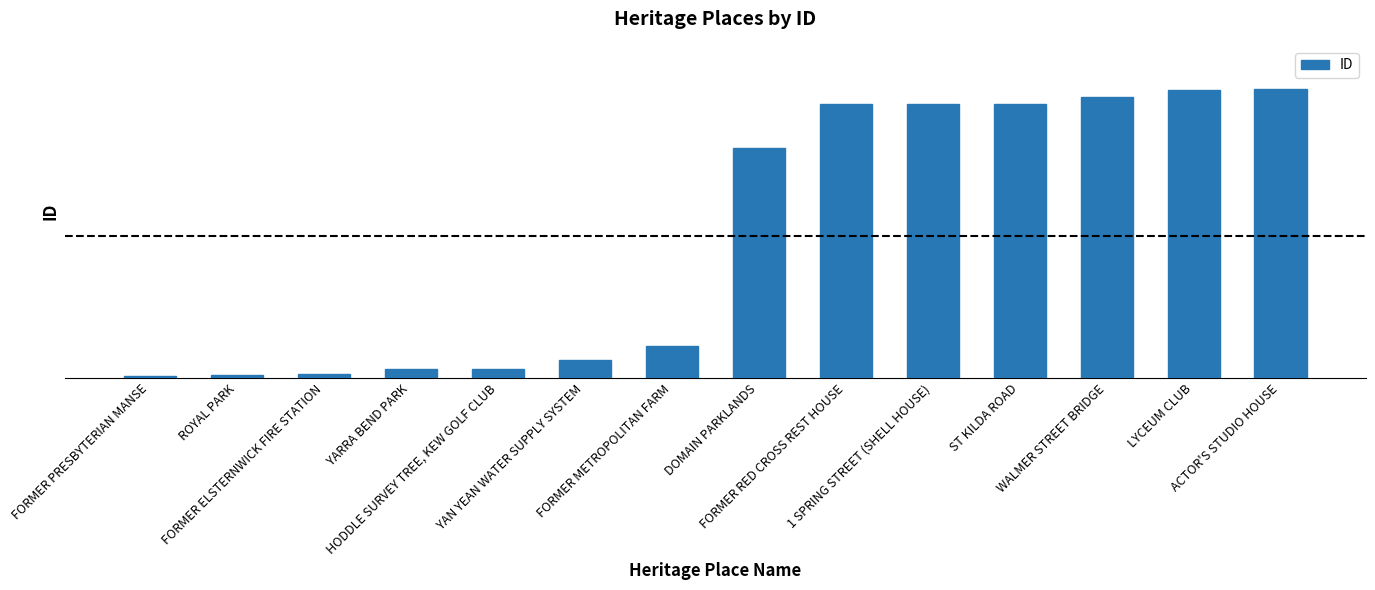

Between ROYAL PARK and 1 SPRING STREET (SHELL HOUSE), which is larger?

1 SPRING STREET (SHELL HOUSE)